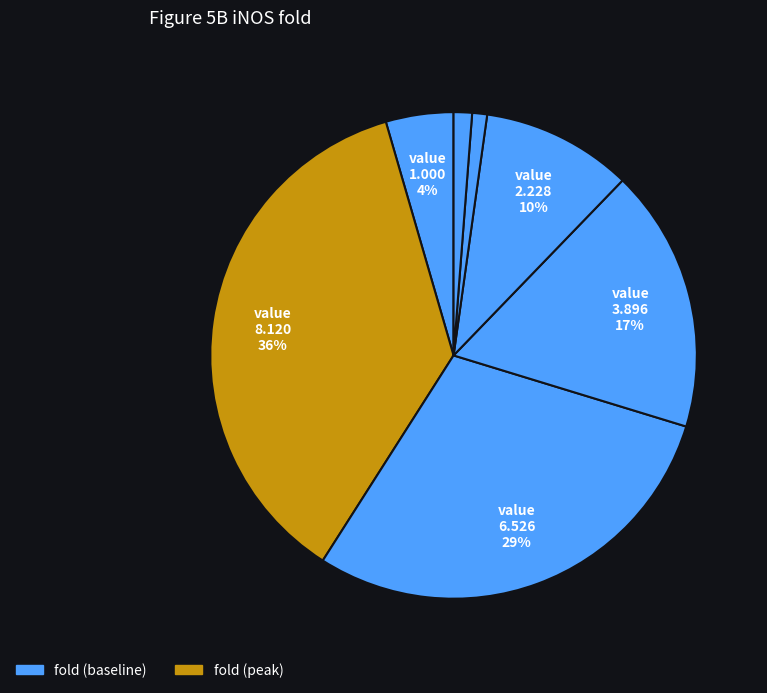

Is there a majority slice in this chart?

No